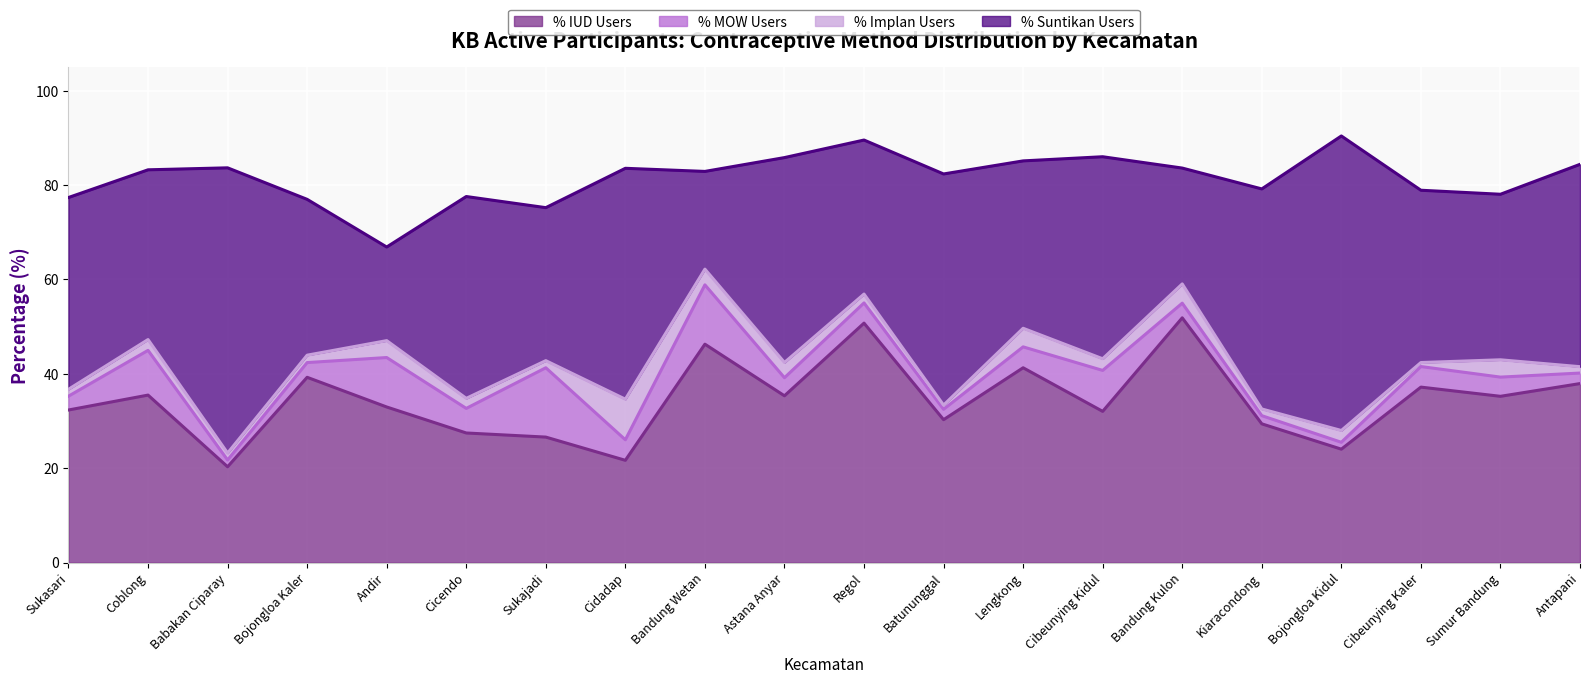

What is the spread (max minus min) of values at Sukajadi?

30.9